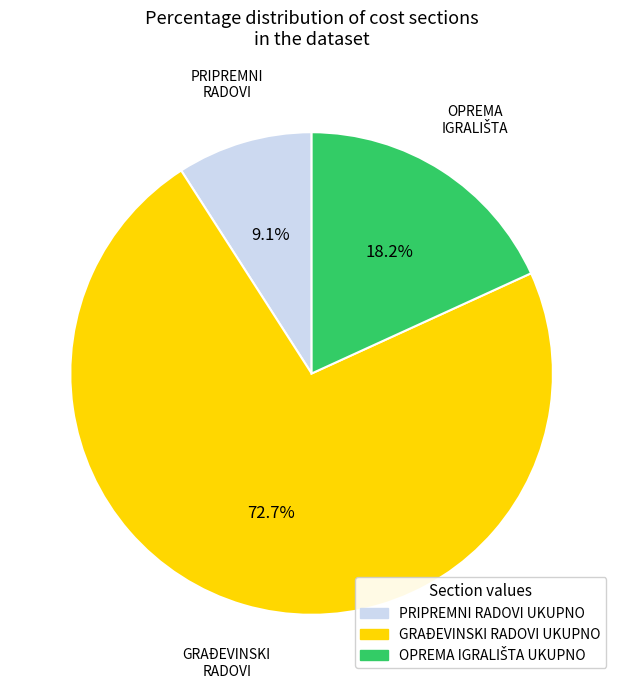

Is it true that GRAĐEVINSKI RADOVI UKUPNO is 73% of the pie?

True